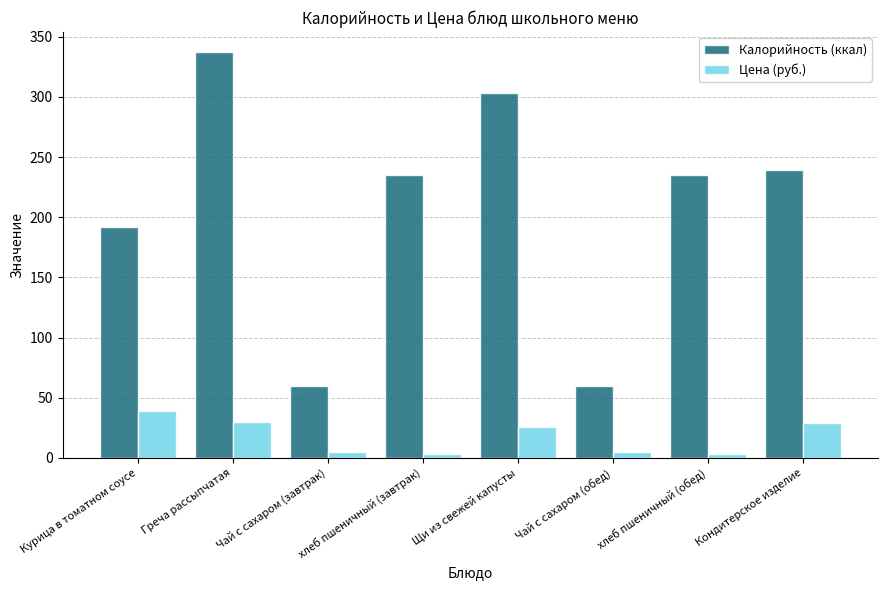

What is the difference between the highest and lowest values at Щи из свежей капусты?

277.4